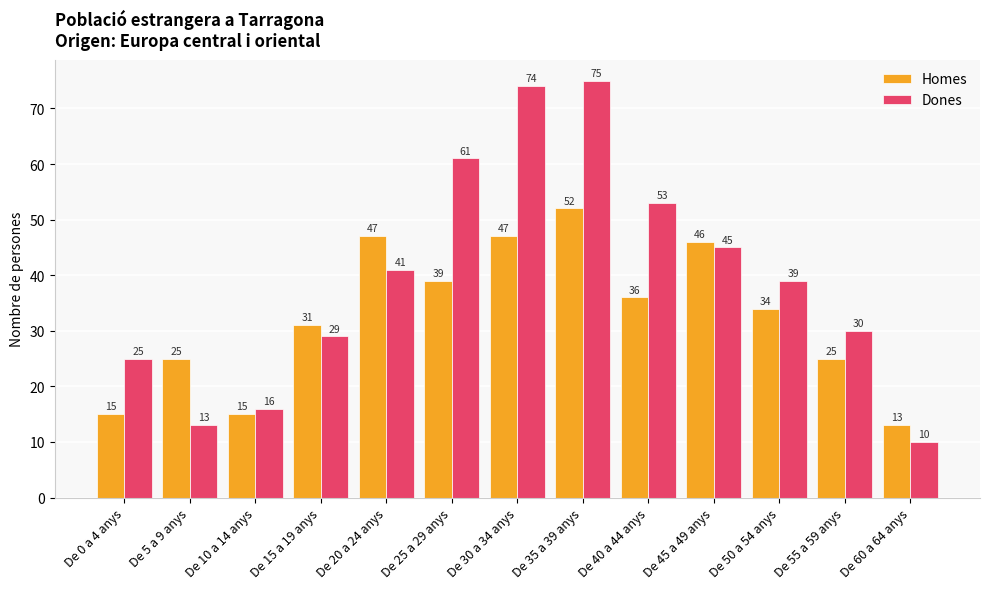

What is the label of the 2nd bar from the left?

De 5 a 9 anys